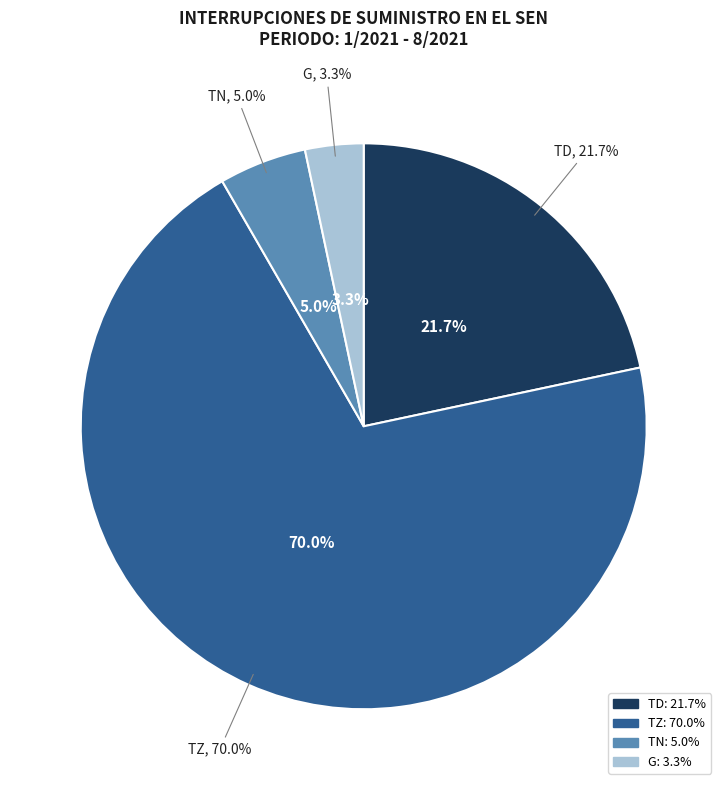

Rank the categories by value from lowest to highest.

G, TN, TD, TZ